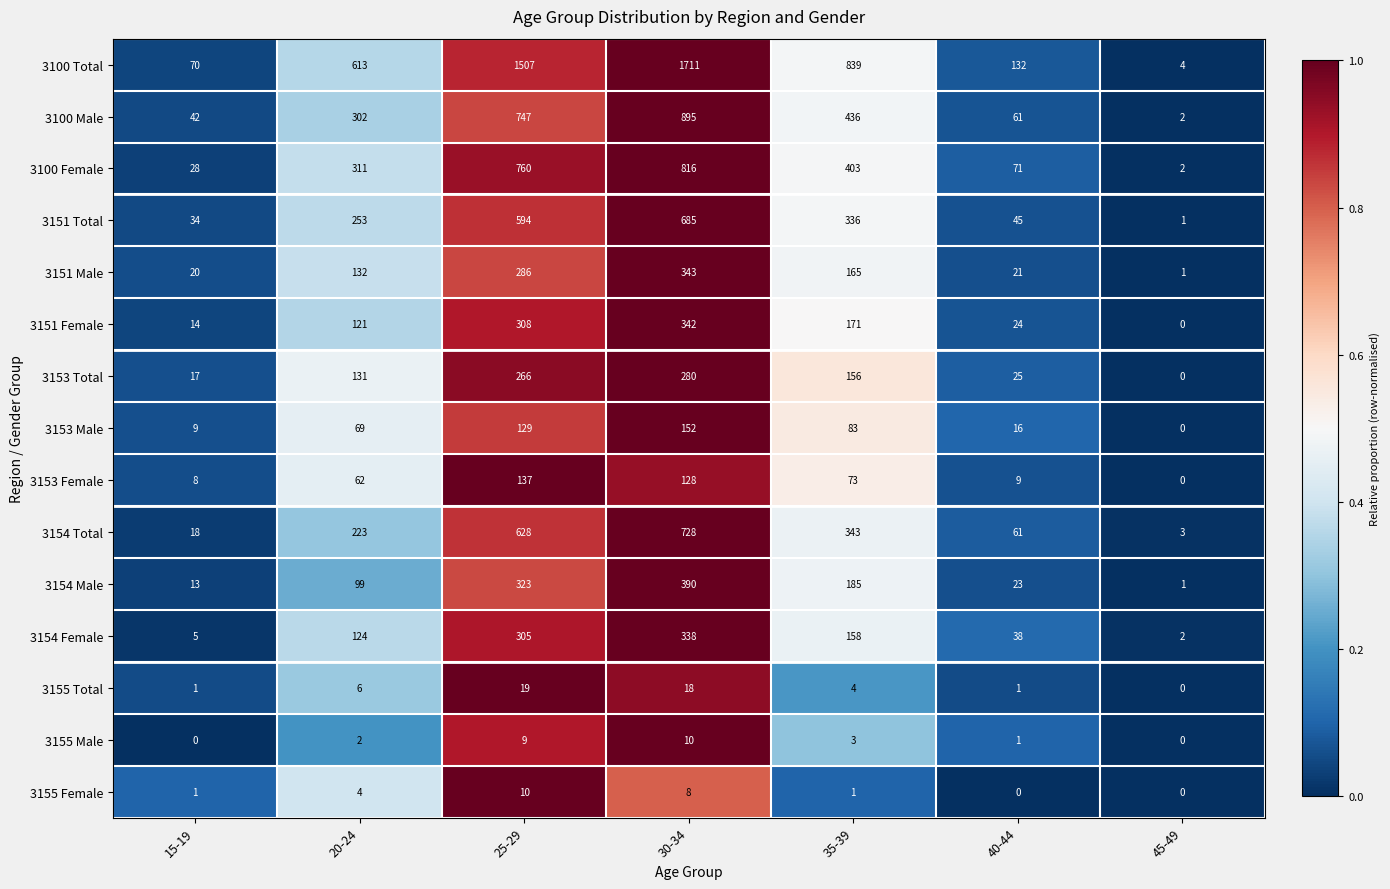

At which label does 3100 Total reach its peak?

30-34